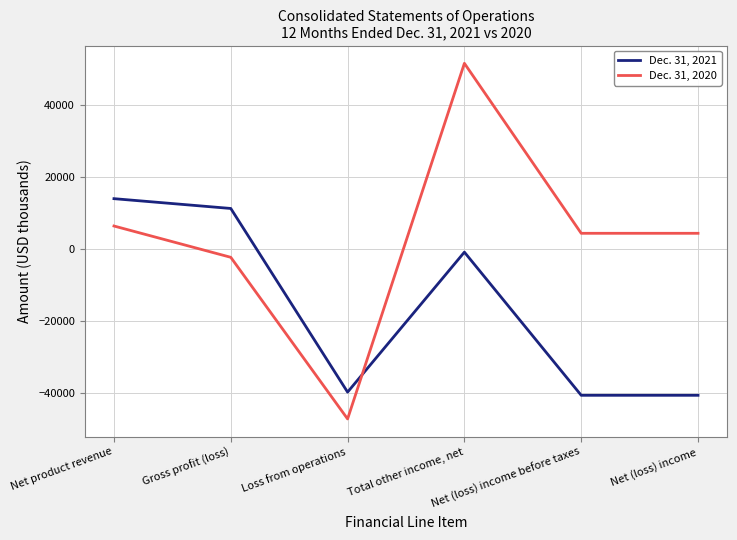

What is the approximate value of Dec. 31, 2021 at Loss from operations, to the nearest 50?

-39750